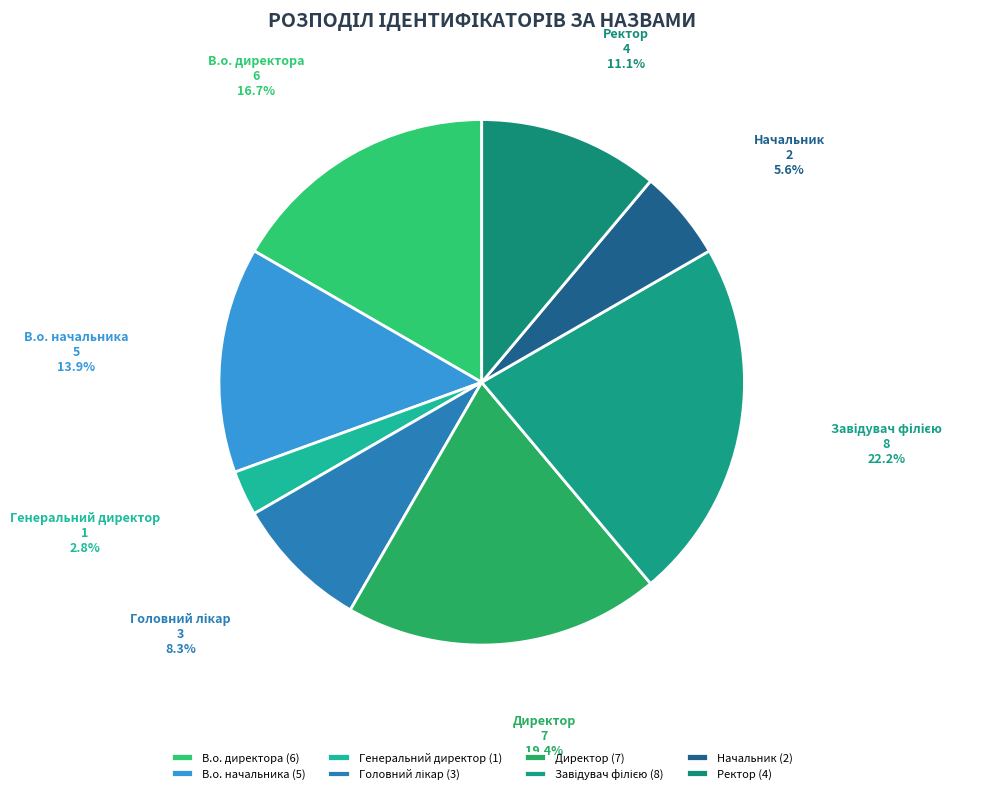

Combined, do Генеральний директор and Ректор account for over 50%?

No